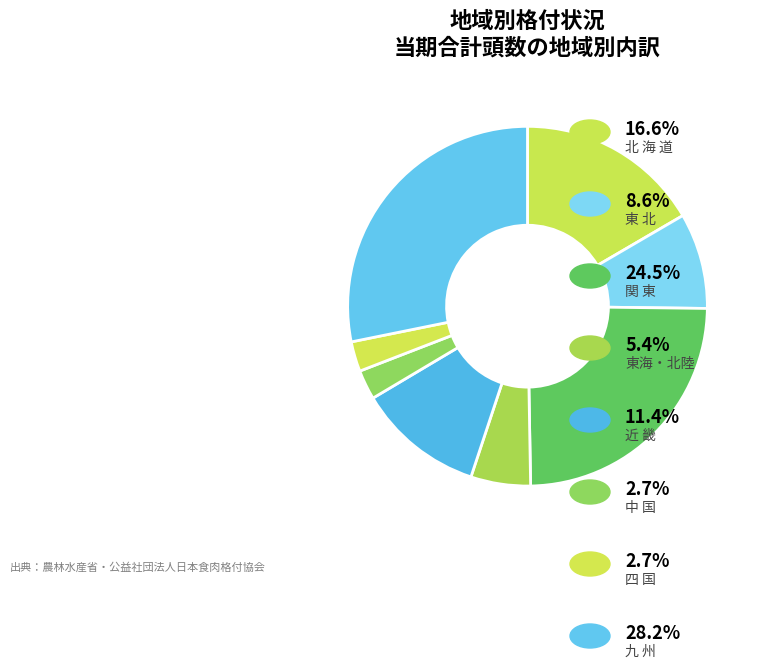

Count the number of slices in the pie.

8